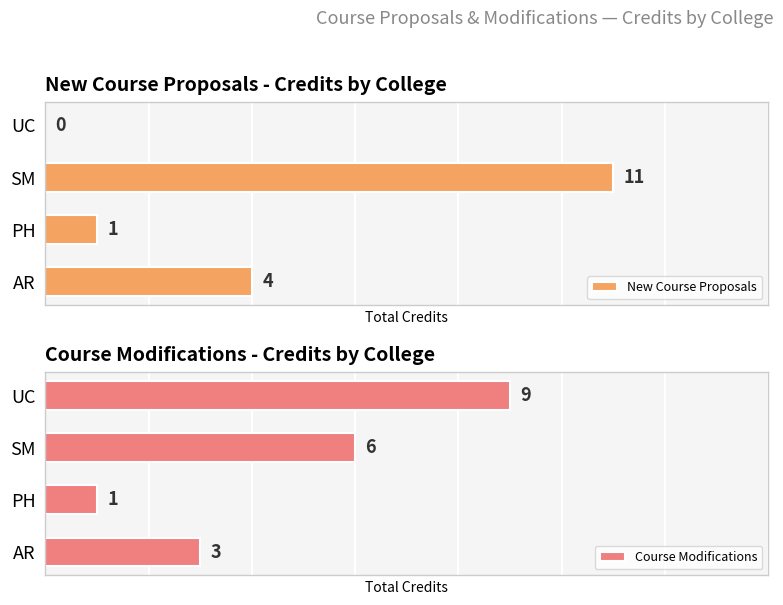

How many categories are shown in the chart?

4